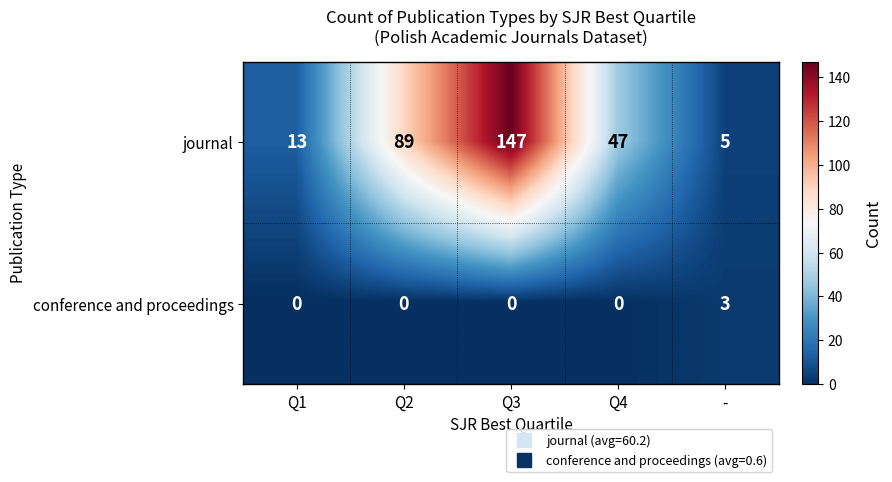

Rank the series by their average value, from highest to lowest.

journal, conference and proceedings